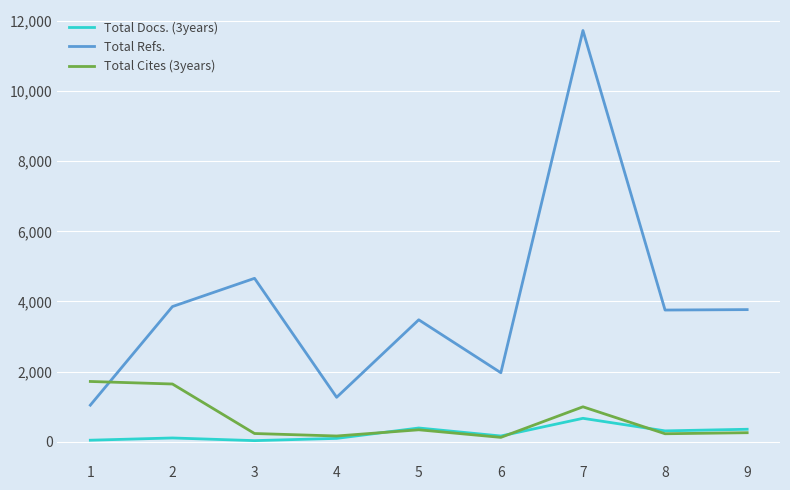

At 1, list the series in order from largest to smallest.

Total Cites (3years), Total Refs., Total Docs. (3years)